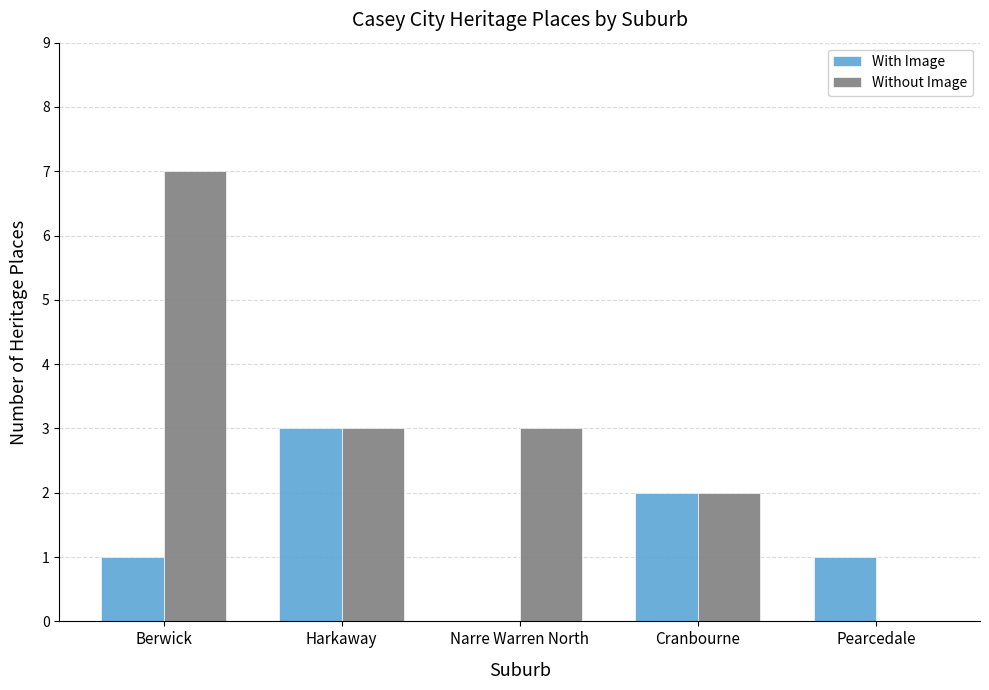

What is the average value of the With Image series?

1